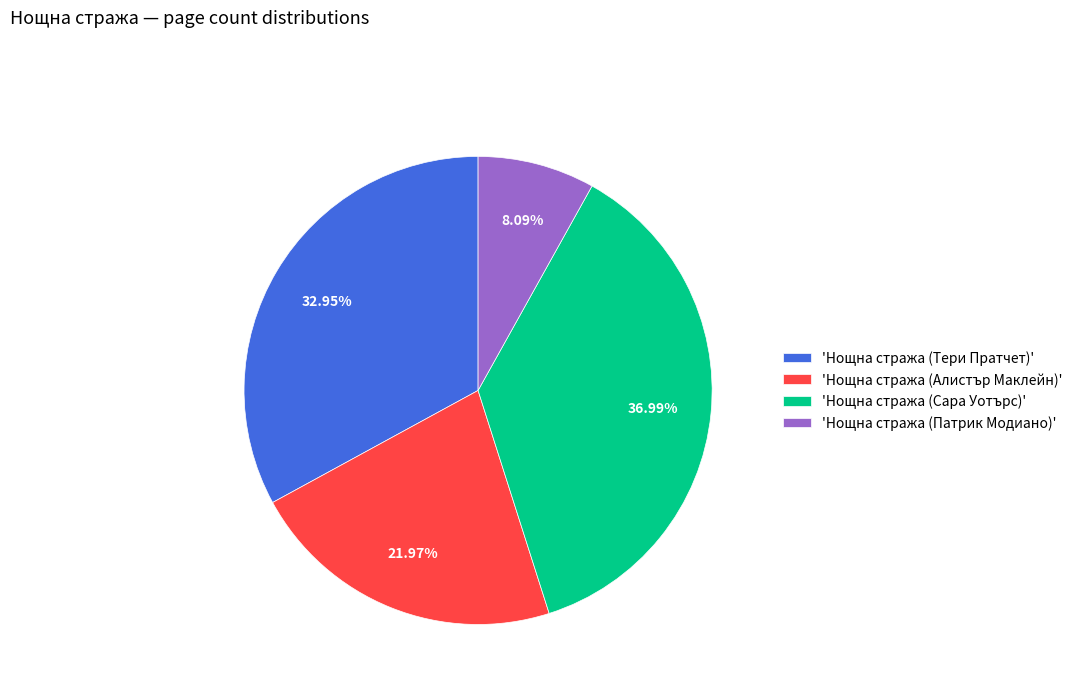

Rank the categories by value from lowest to highest.

'Нощна стража (Патрик Модиано)', 'Нощна стража (Алистър Маклейн)', 'Нощна стража (Тери Пратчет)', 'Нощна стража (Сара Уотърс)'